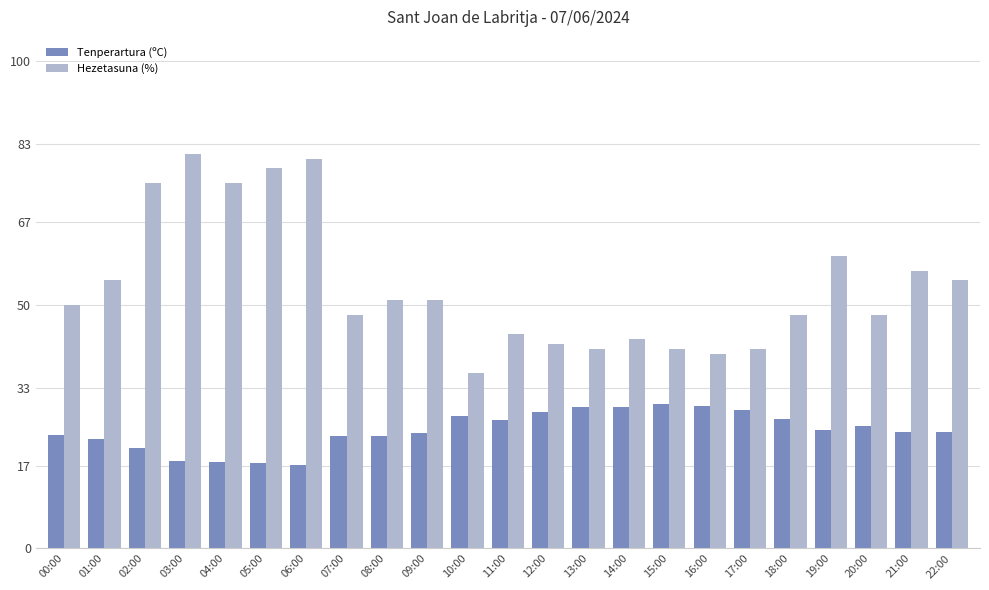

The value of Tenperartura (ºC) at 03:00 is 18.0. True or false?

True